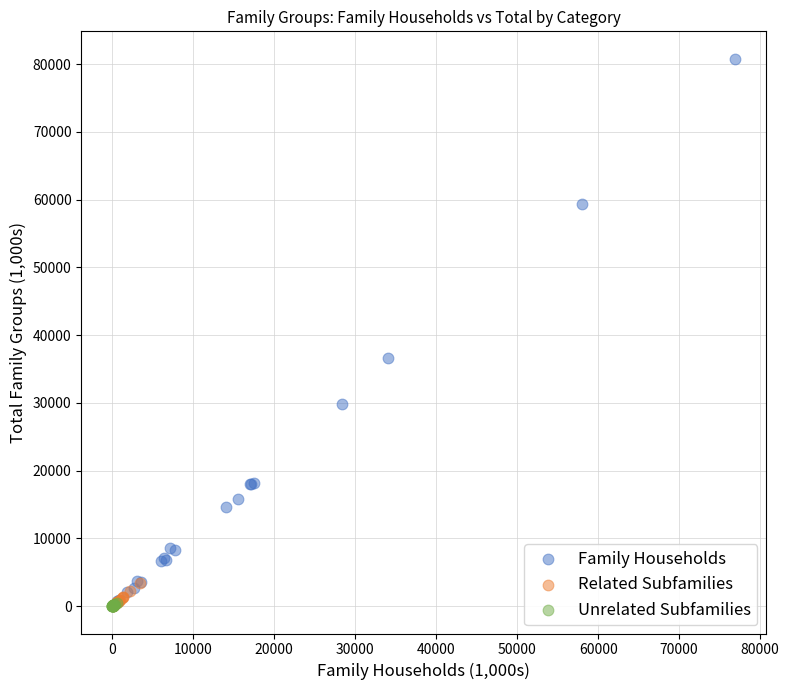

Which series has the widest spread of Y values?

Family Households